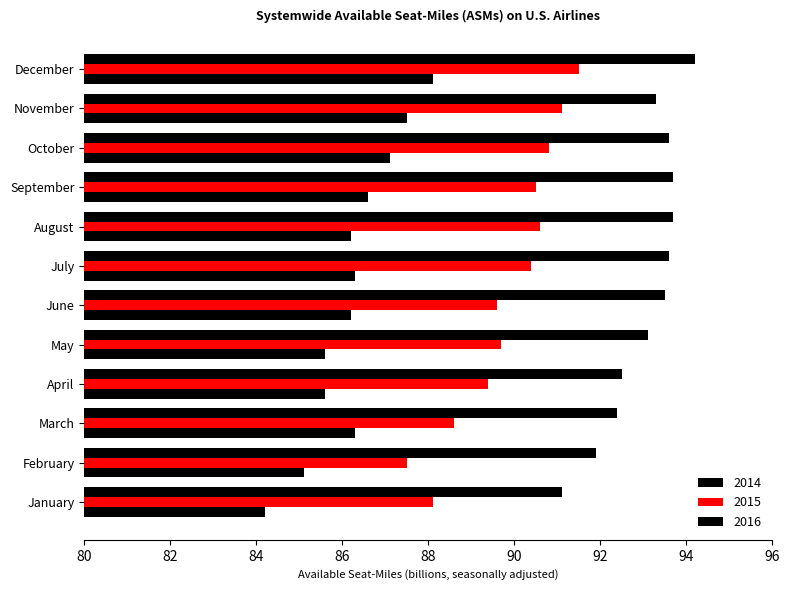

How many values in the 2014 series exceed 86?

8